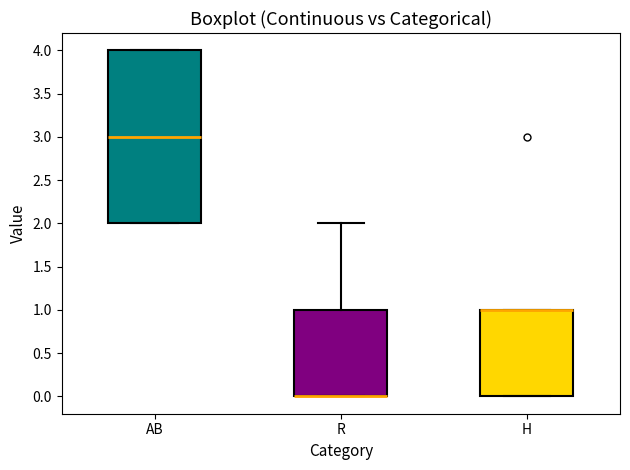

Reading left to right, transcribe this box plot: for each box, give where its median line is, the range the box spans, and where its two whiskers end, as read against the y-axis. The values are not printed on the chart, so give them approximately, as read against the axis.

AB: median 3, box 2 to 4, whiskers 2 to 4
R: median 0 (drawn on the box's lower edge), box 0 to 1, whiskers 0 to 2
H: median 1 (drawn on the box's upper edge), box 0 to 1, whiskers 0 to 1